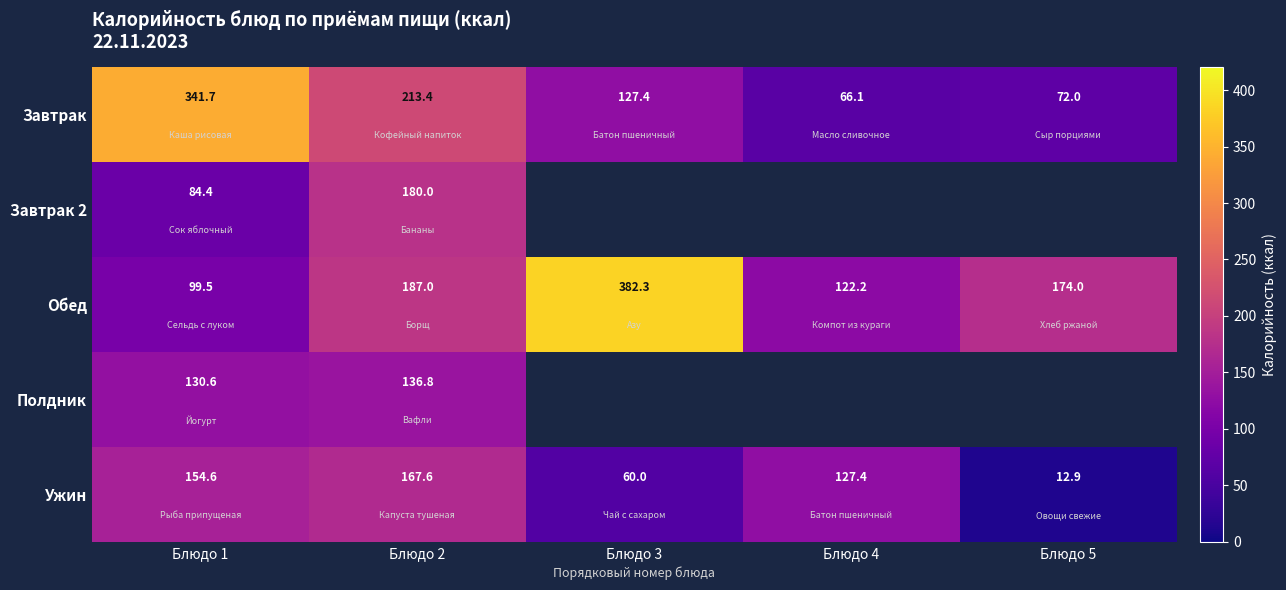

Is it true that Завтрак equals 96.6 at Блюдо 5?

False